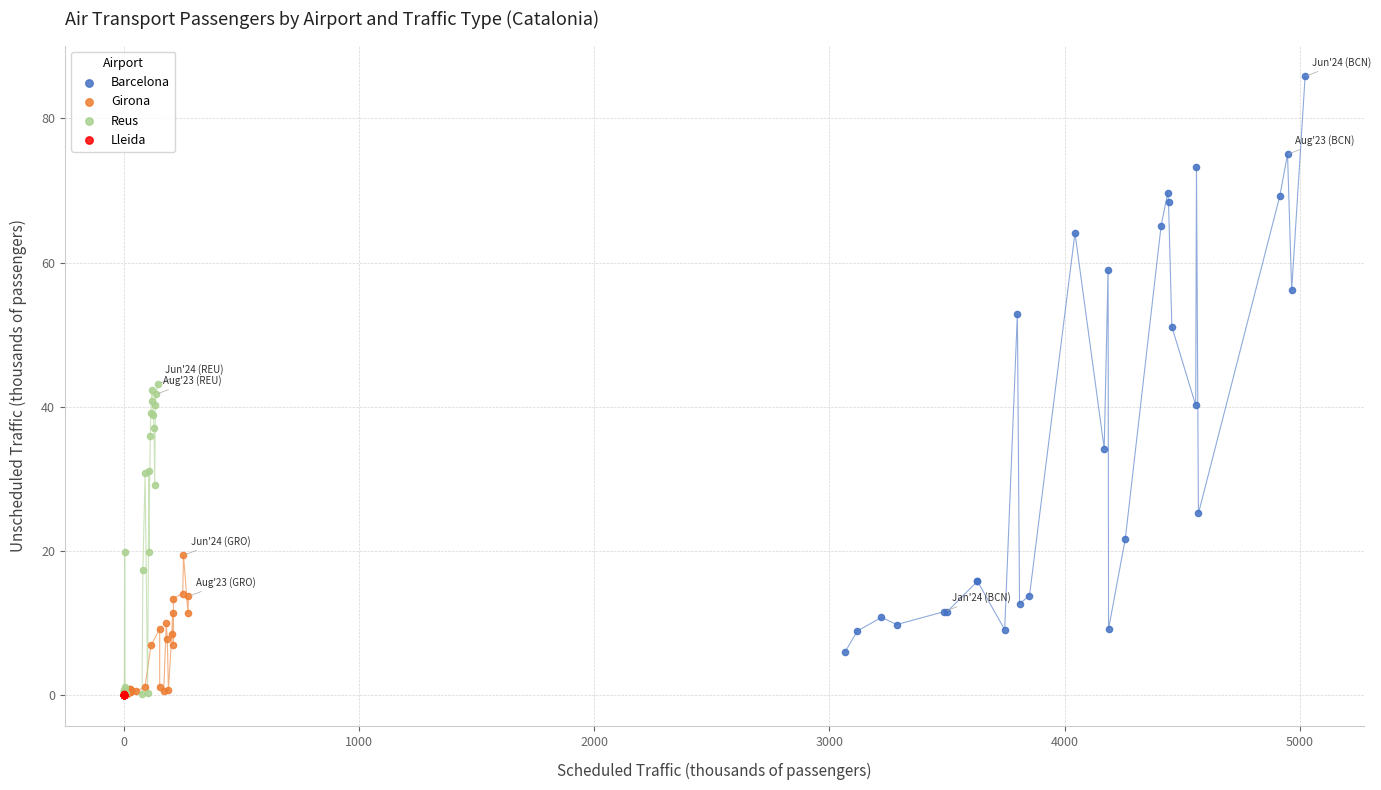

Which series reaches the maximum Y coordinate?

Barcelona